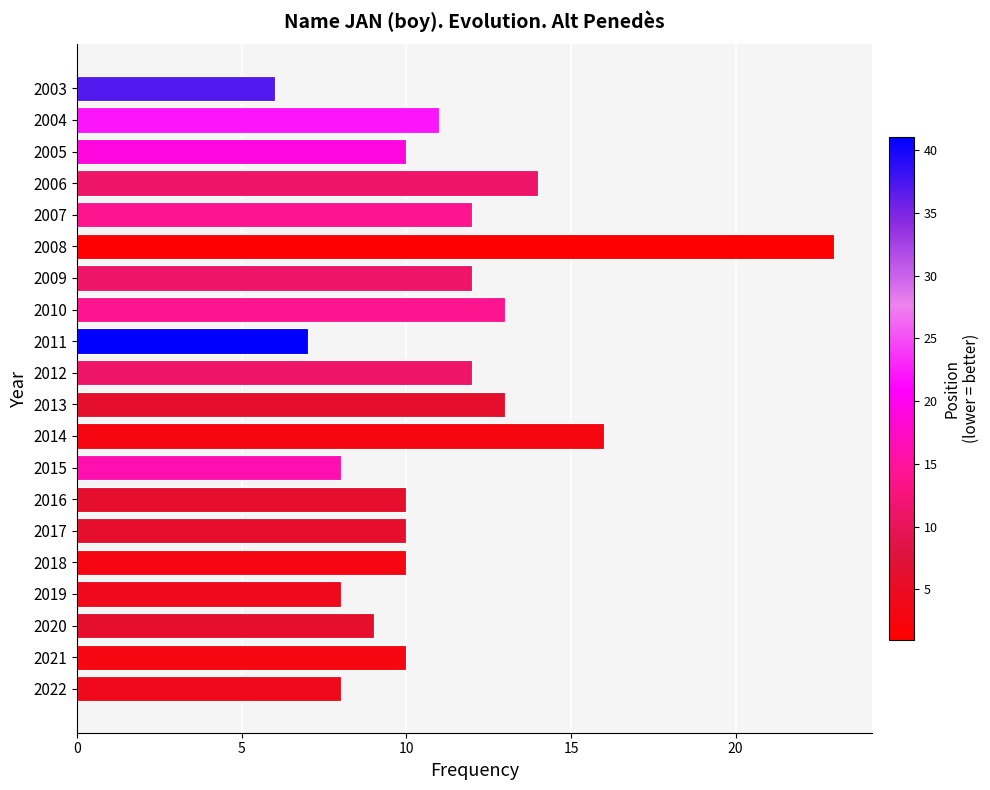

The chart shows a value of 18 at 2007. True or false?

False